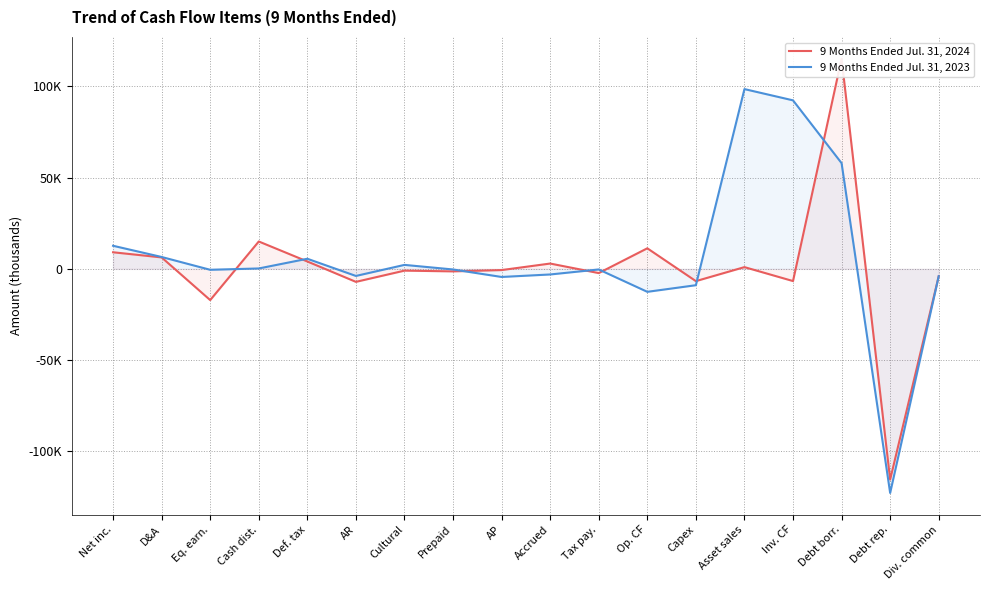

Where is the first local maximum for 9 Months Ended Jul. 31, 2024?

Cash dist.